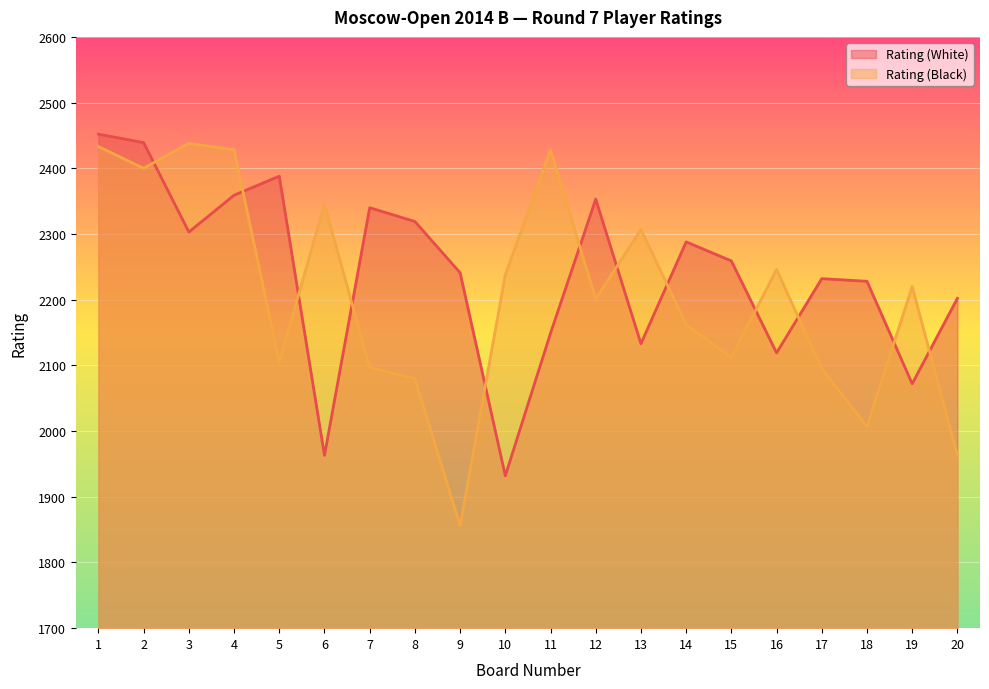

At which category does Rating (White) reach its first local valley?

3